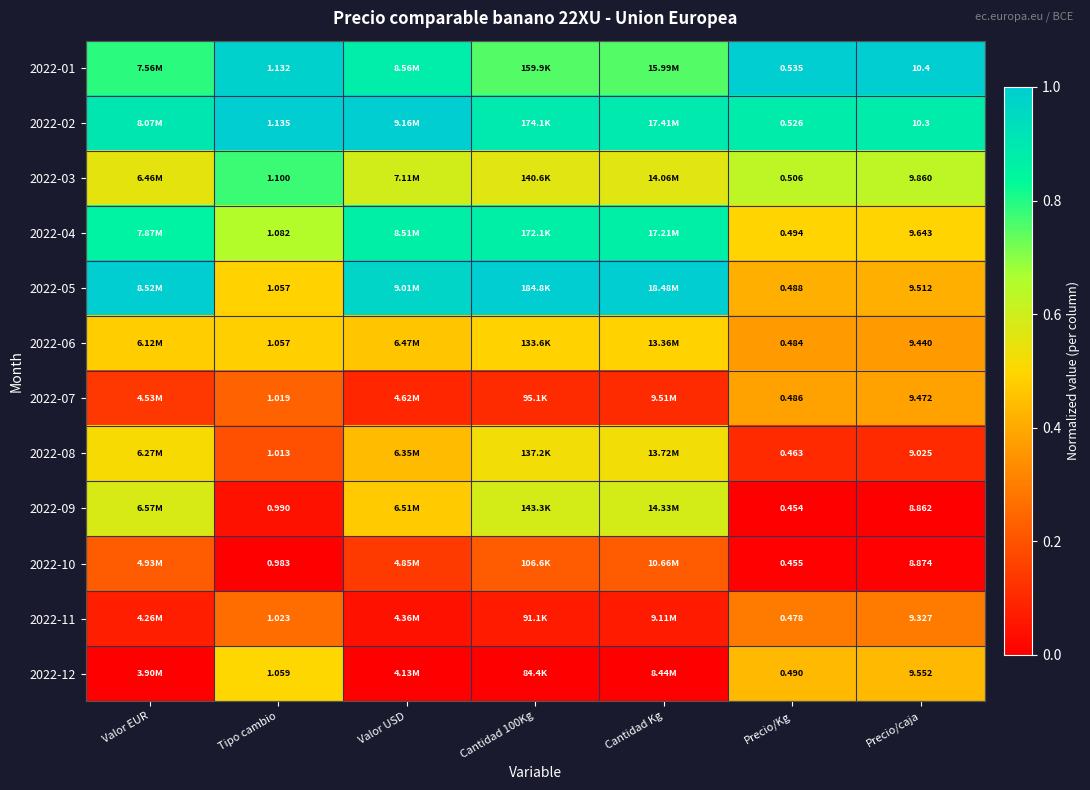

Between Cantidad Kg and Precio/Kg, which is larger?

Precio/Kg